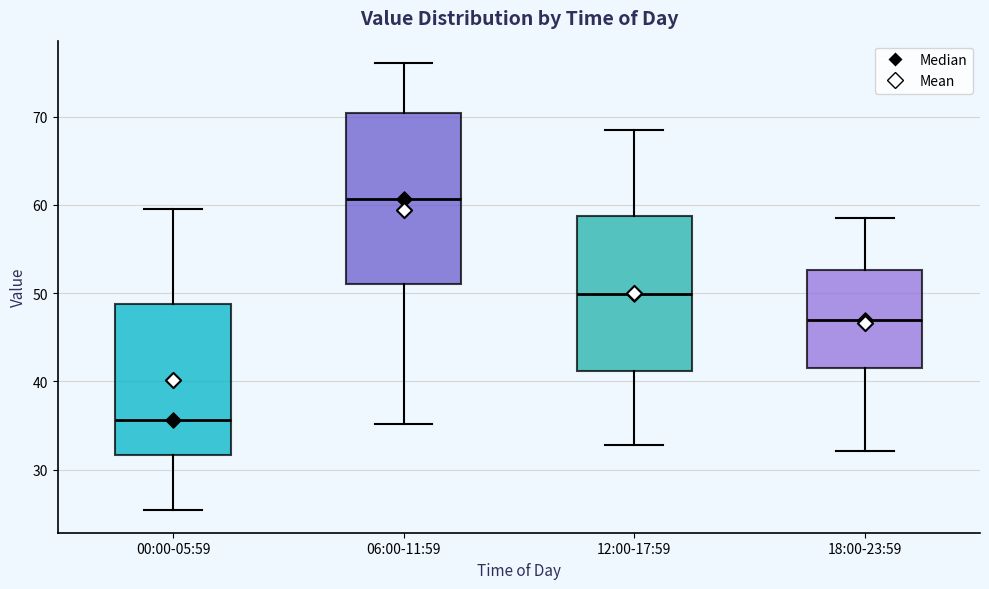

Comparing the boxes themselves (not the whiskers), which one is the tallest?

06:00-11:59